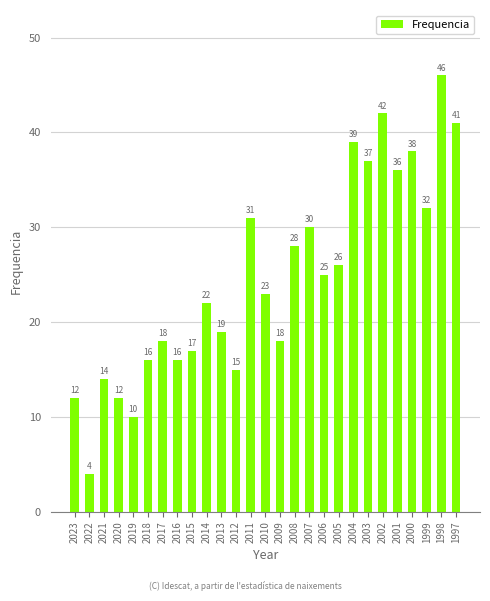

What is the minimum value shown in the chart?

4